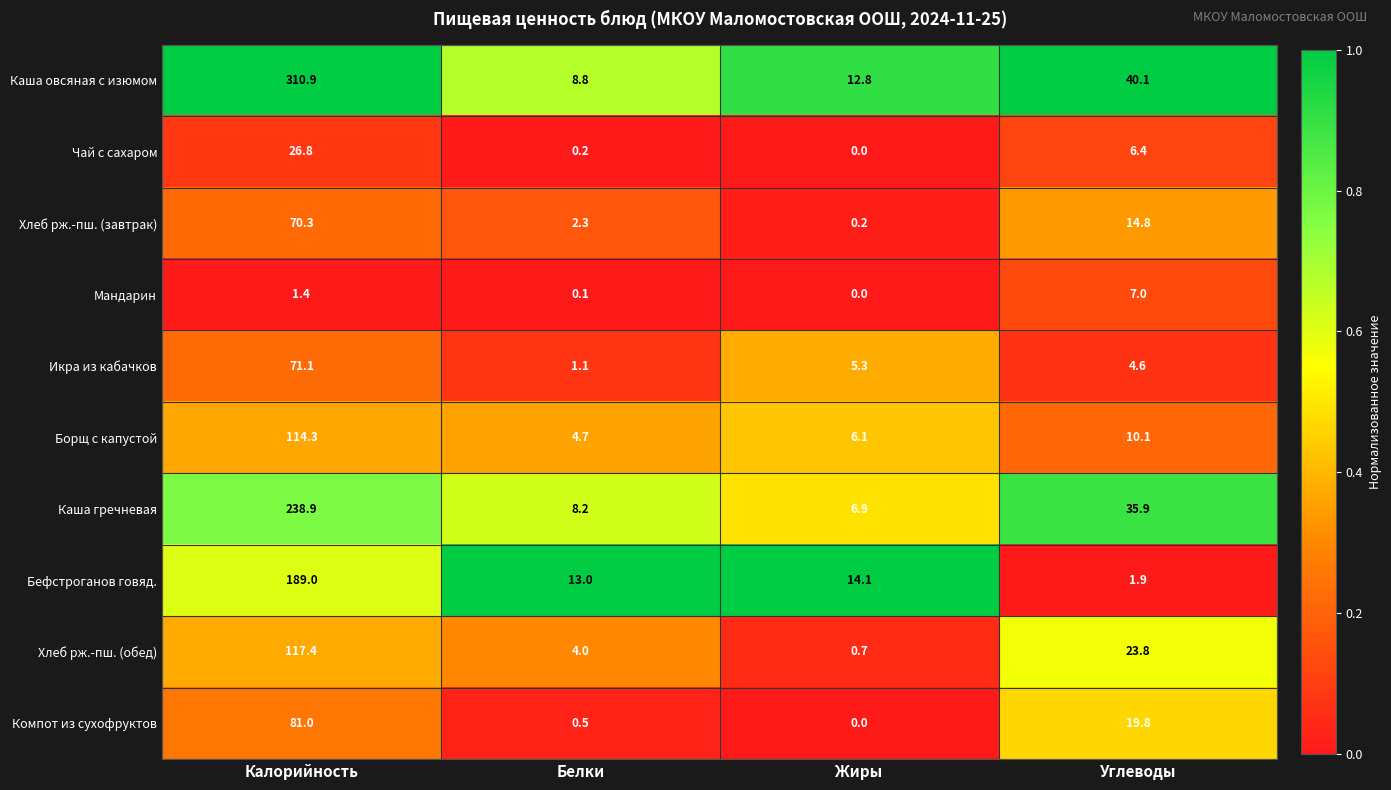

The value of Хлеб рж.-пш. (обед) at Белки is 4.0. True or false?

True